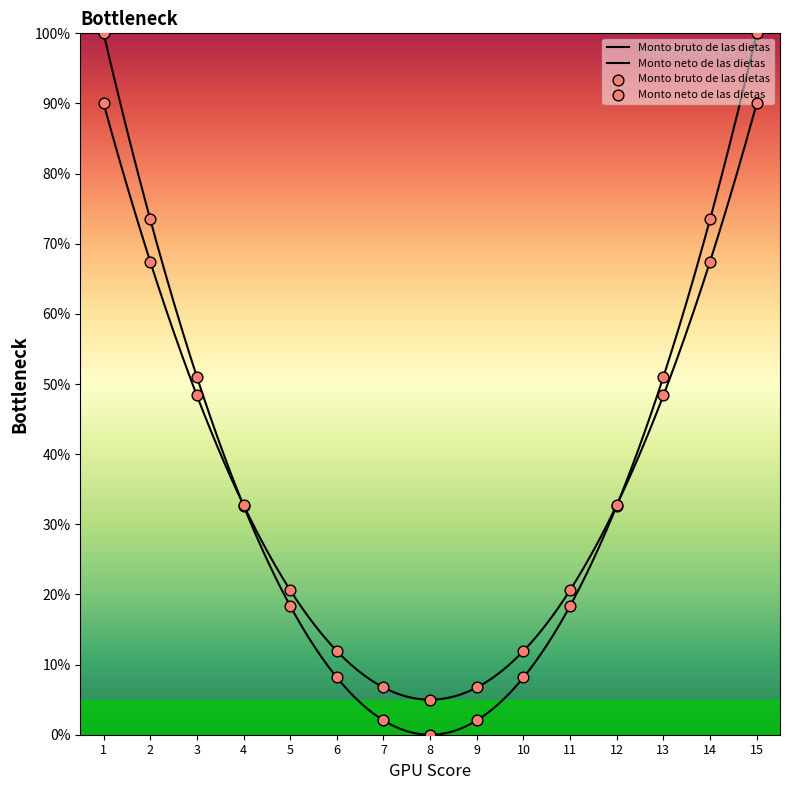

What are all the series names shown in the legend?

Monto bruto de las dietas, Monto neto de las dietas